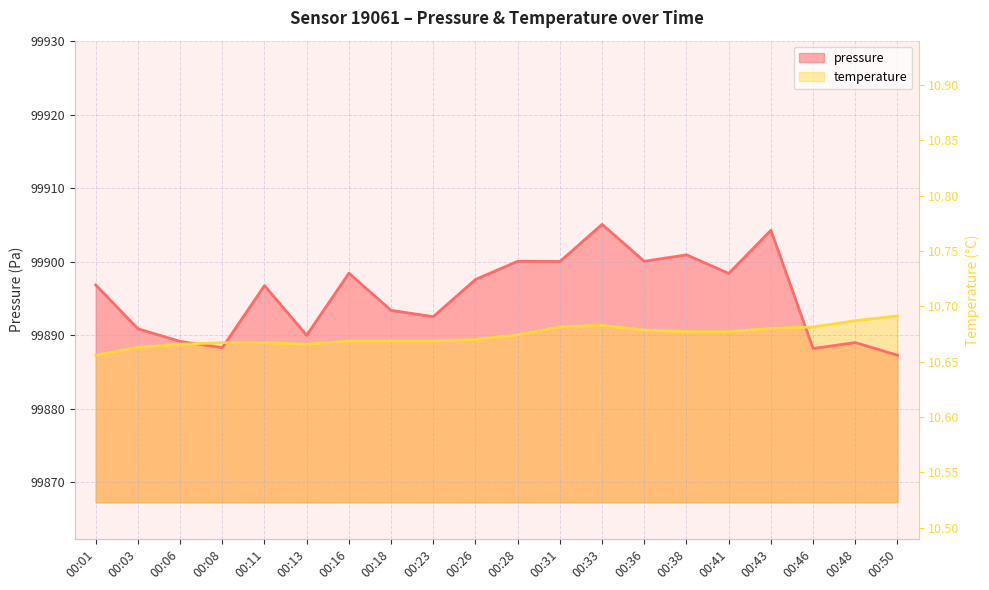

At which label is pressure closest to 99896?

00:11